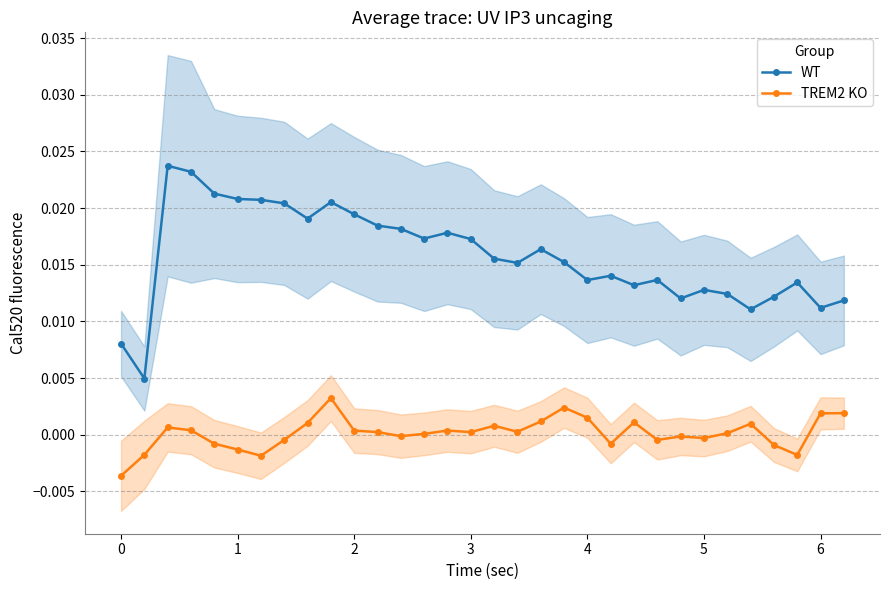

How many lines are shown in the chart?

2